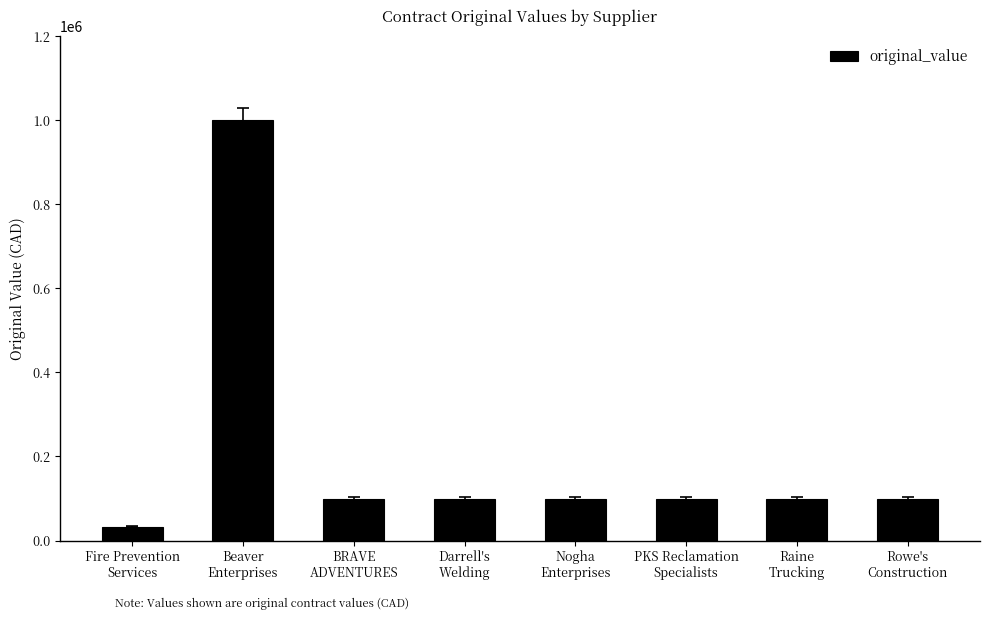

What is the sum of all values?

1633241